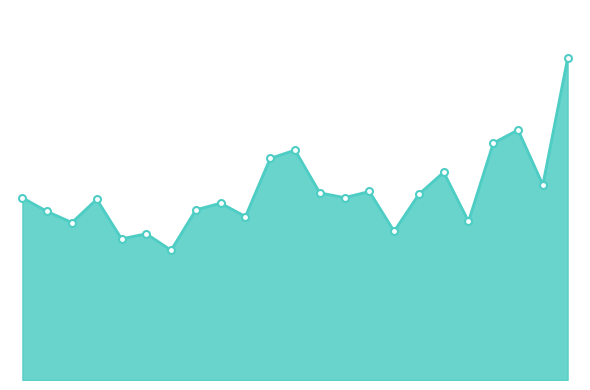

Does the chart have visible grid lines?

No